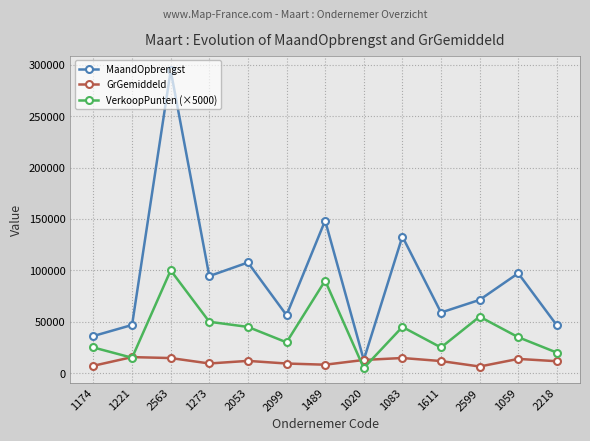

The value of GrGemiddeld at 1020 is 12859. True or false?

True